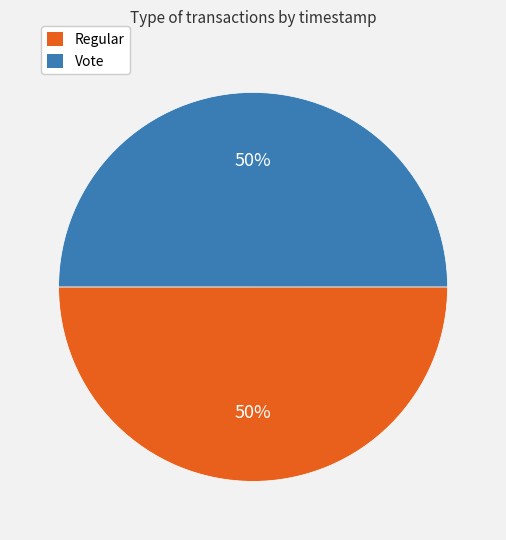

What percentage is the Vote slice, to the nearest percent?

50%